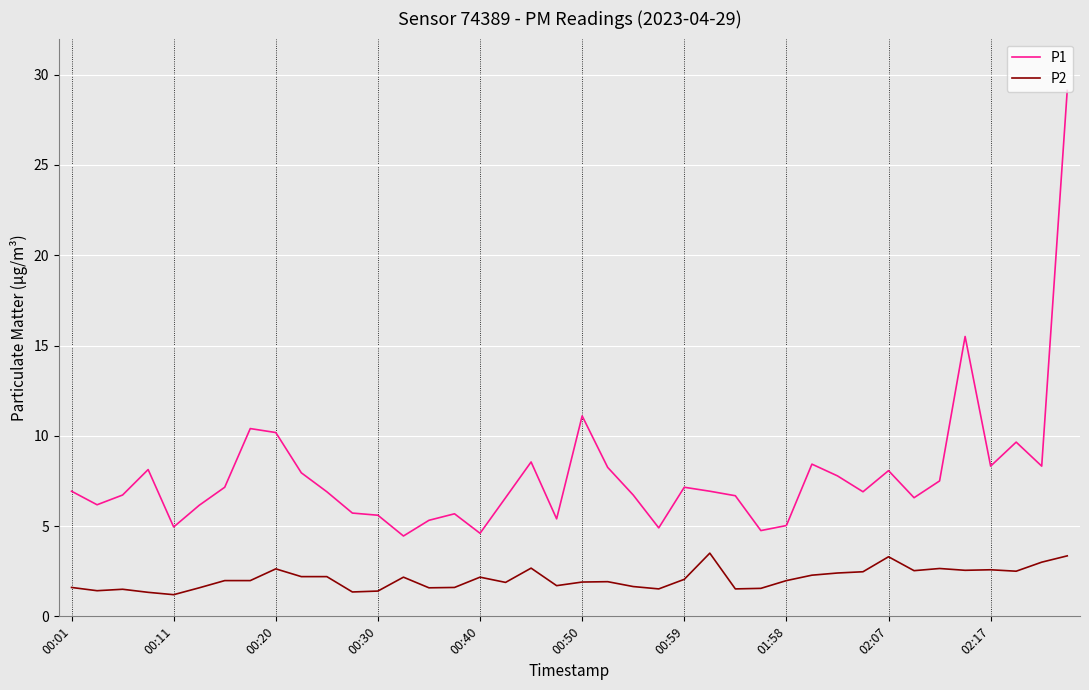

True or false: P2 and P1 cross at least once.

False